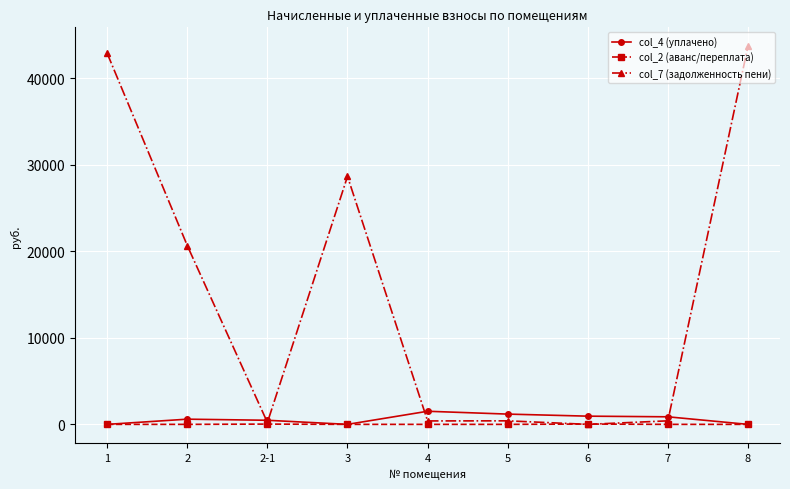

What are all the series names shown in the legend?

col_4 (уплачено), col_2 (аванс/переплата), col_7 (задолженность пени)